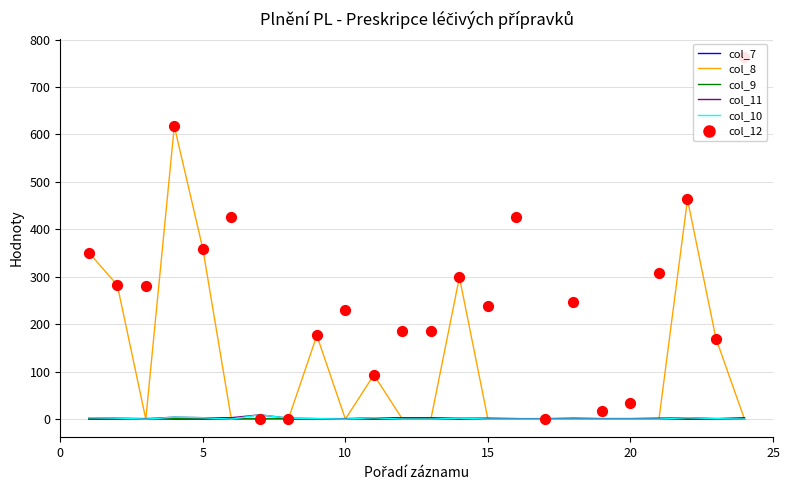

Is the value of col_9 at 10 greater than the value of col_7 at 5?

No